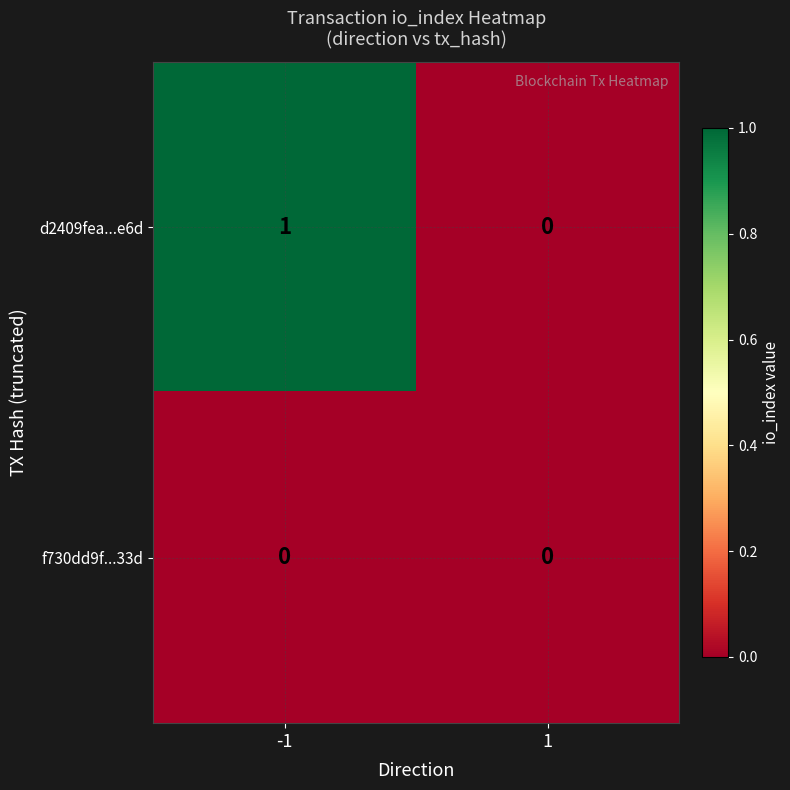

Which series has the largest total across all categories?

d2409fea...e6d